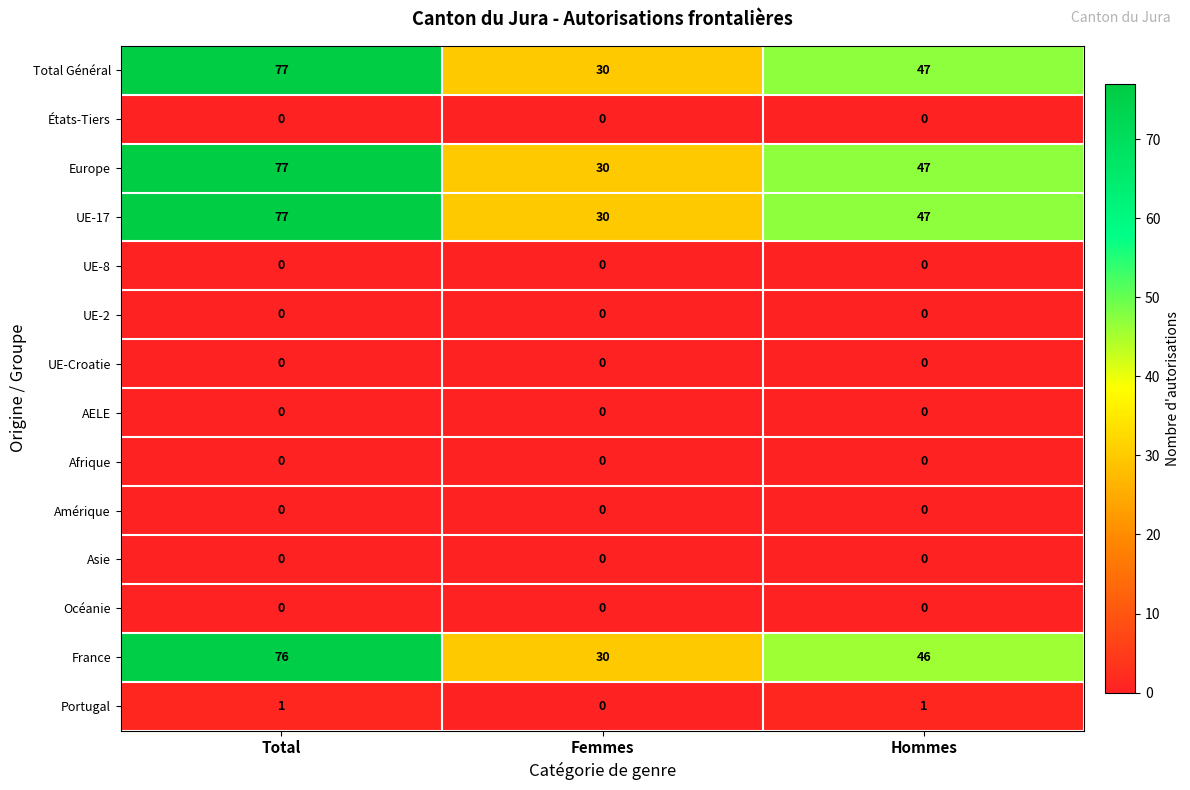

Is it true that Europe equals 77 at Total?

True